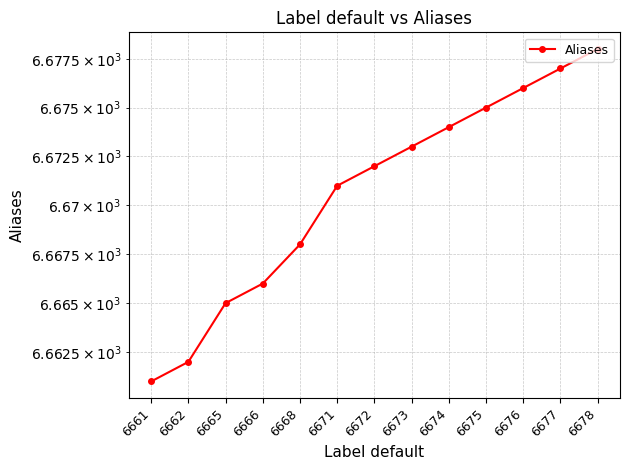

List the labels in order of value, smallest first.

6661, 6662, 6665, 6666, 6668, 6671, 6672, 6673, 6674, 6675, 6676, 6677, 6678